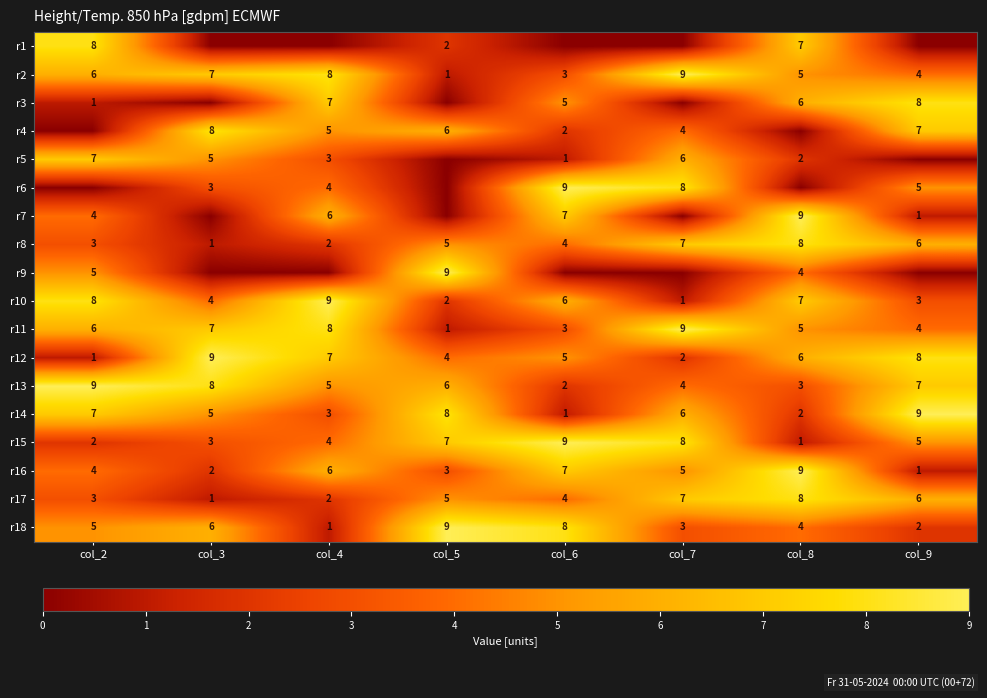

Is the value of r15 at col_8 greater than the value of r13 at col_4?

No